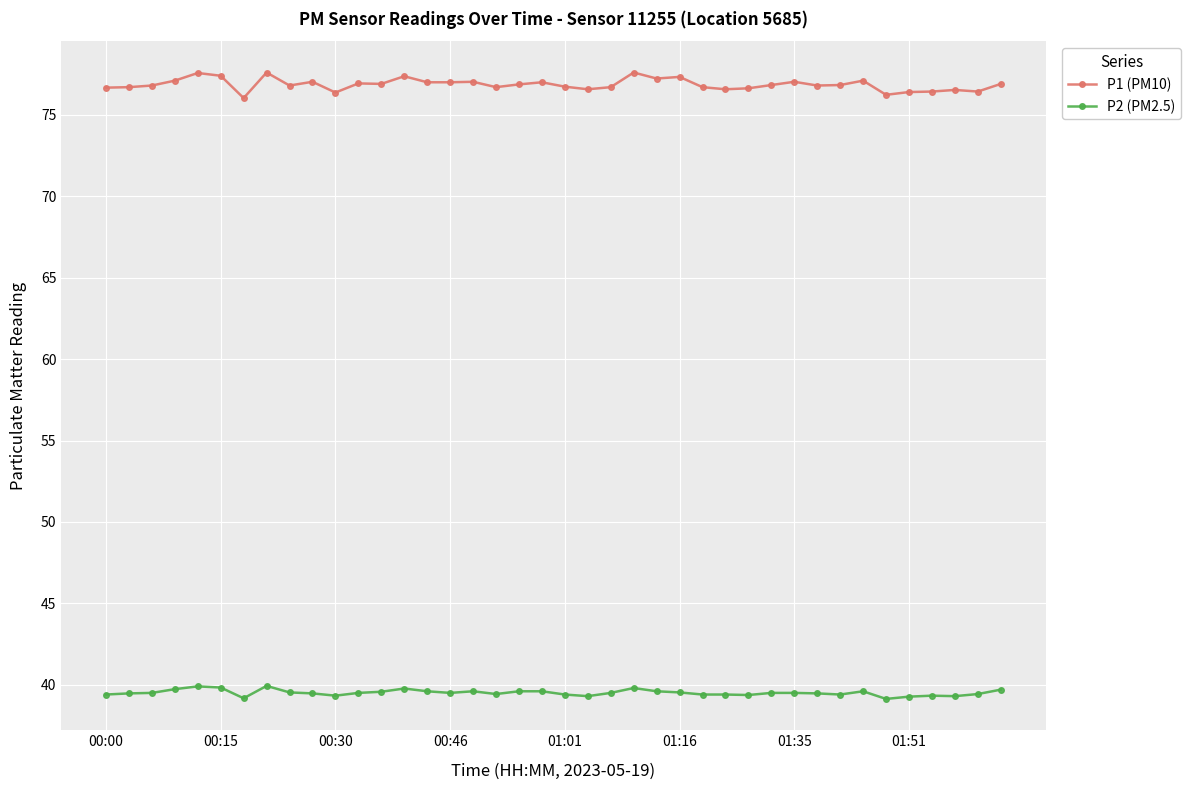

What is the value of the P2 (PM2.5) point at the 27th from the left?

39.4